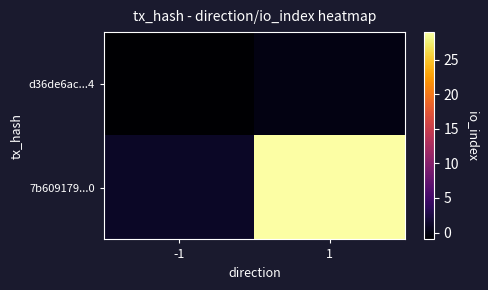

Which series has the widest spread of values?

7b609179...0